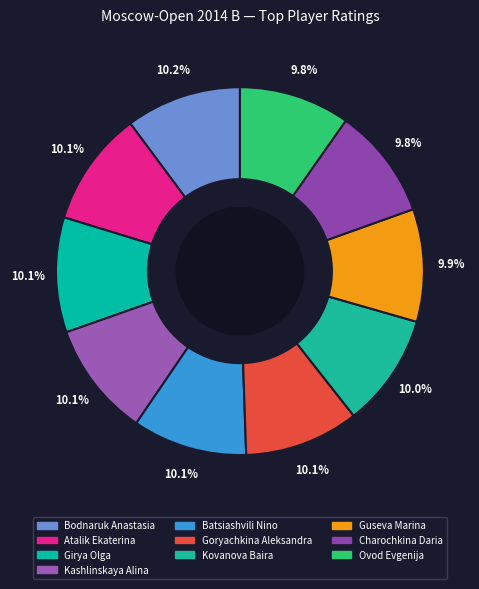

How many slices are in this pie chart?

10